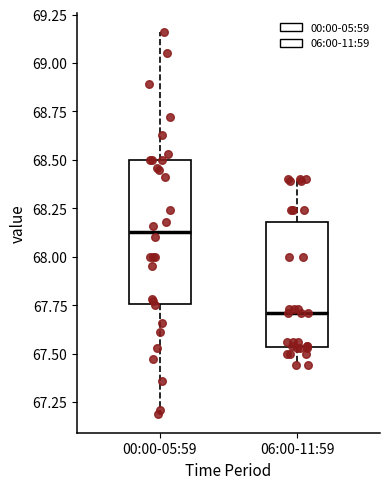

Reading left to right, transcribe this box plot: for each box, give where its median line is, the range the box spans, and where its two whiskers end, as read against the y-axis. The values are not printed on the chart, so give them approximately, as read against the axis.

00:00-05:59: median 68.15, box 67.75 to 68.50, whiskers 67.20 to 69.15
06:00-11:59: median 67.70, box 67.55 to 68.20, whiskers 67.45 to 68.40